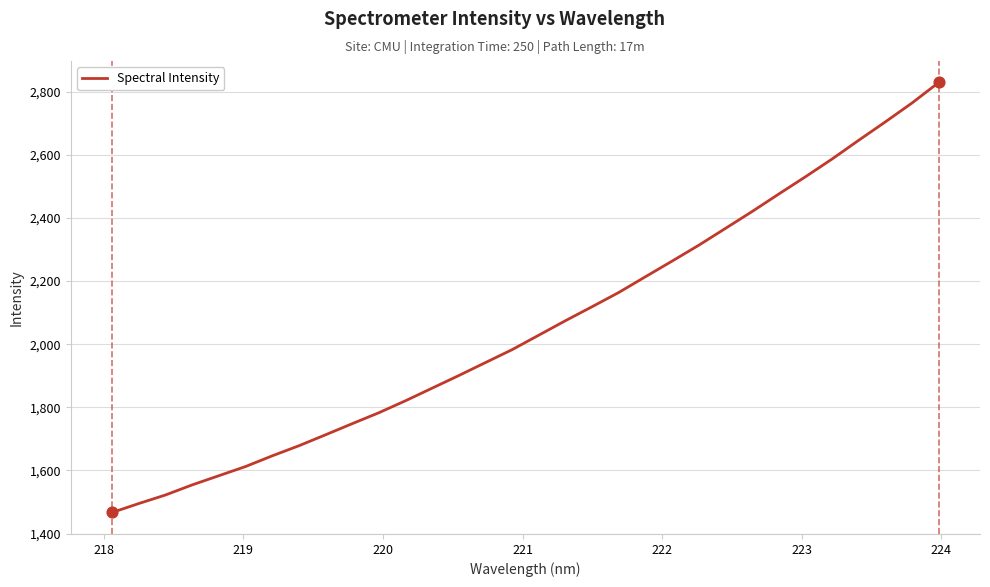

What is the minimum value shown in the chart?

1467.0